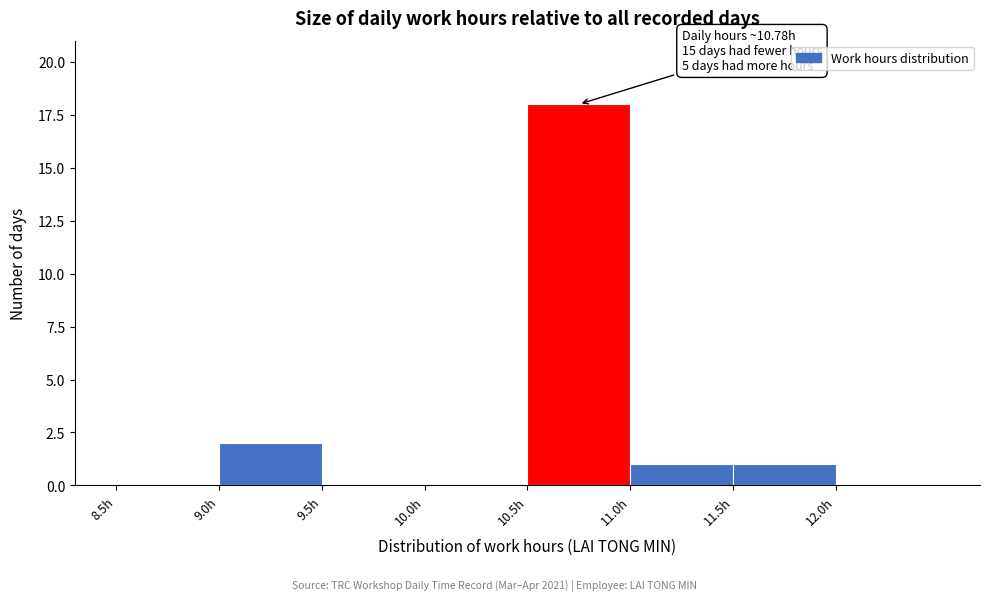

Over which range of the x-axis is the bar tallest?

10.5 to 11.0